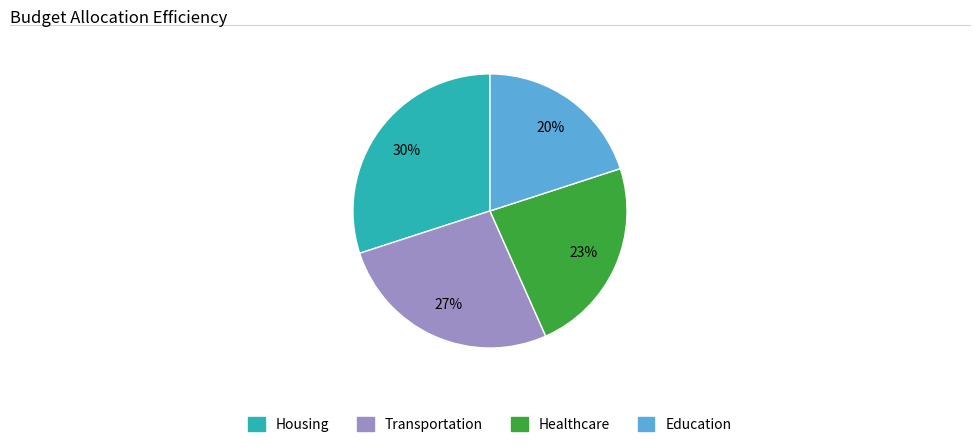

Which slice is the largest?

Housing